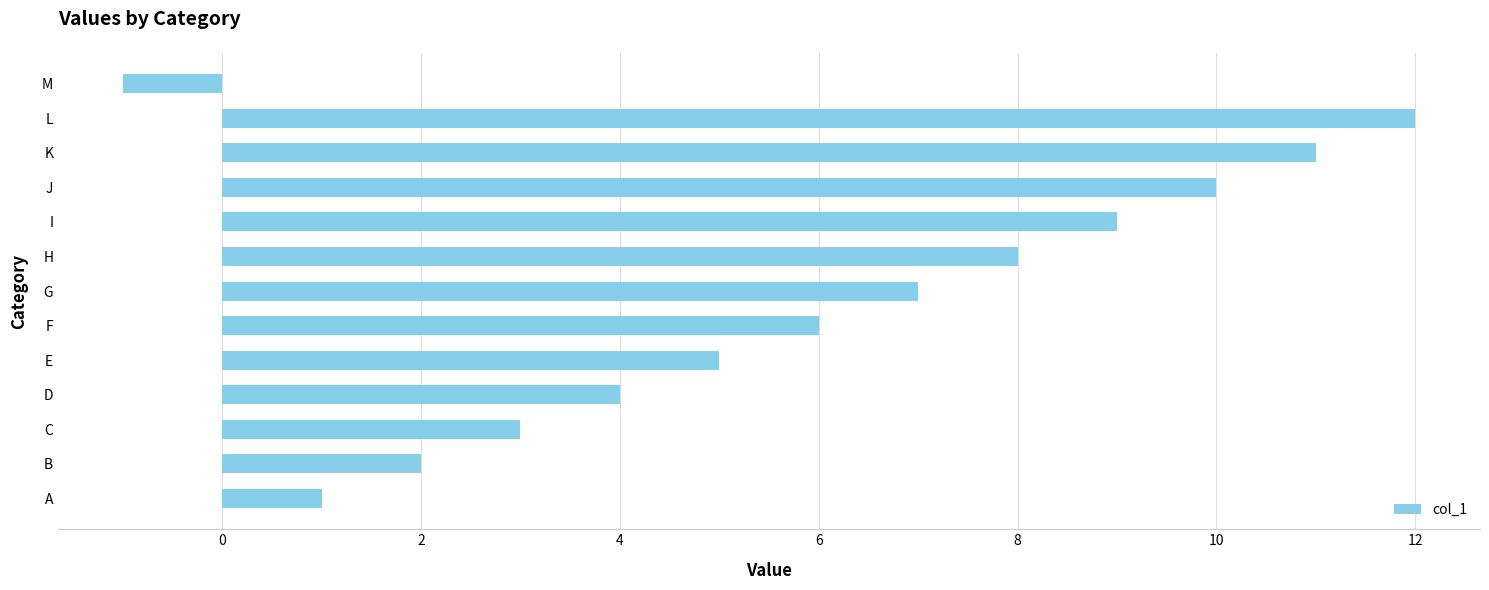

What is the ratio of the value at L to the value at I?

1.3